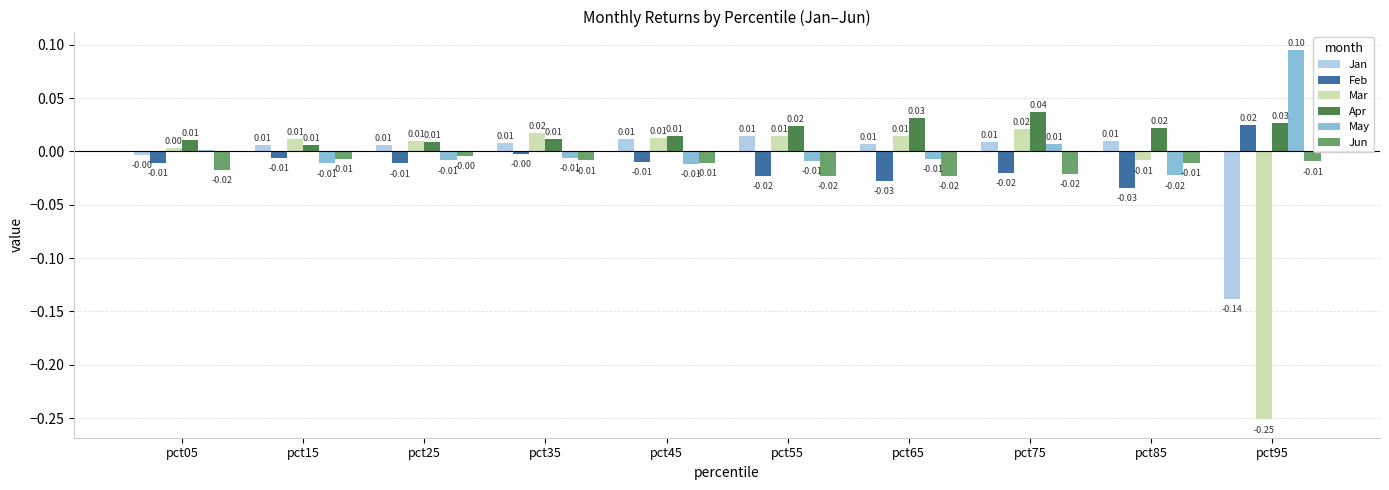

Which series changed the most between pct55 and pct85?

Mar